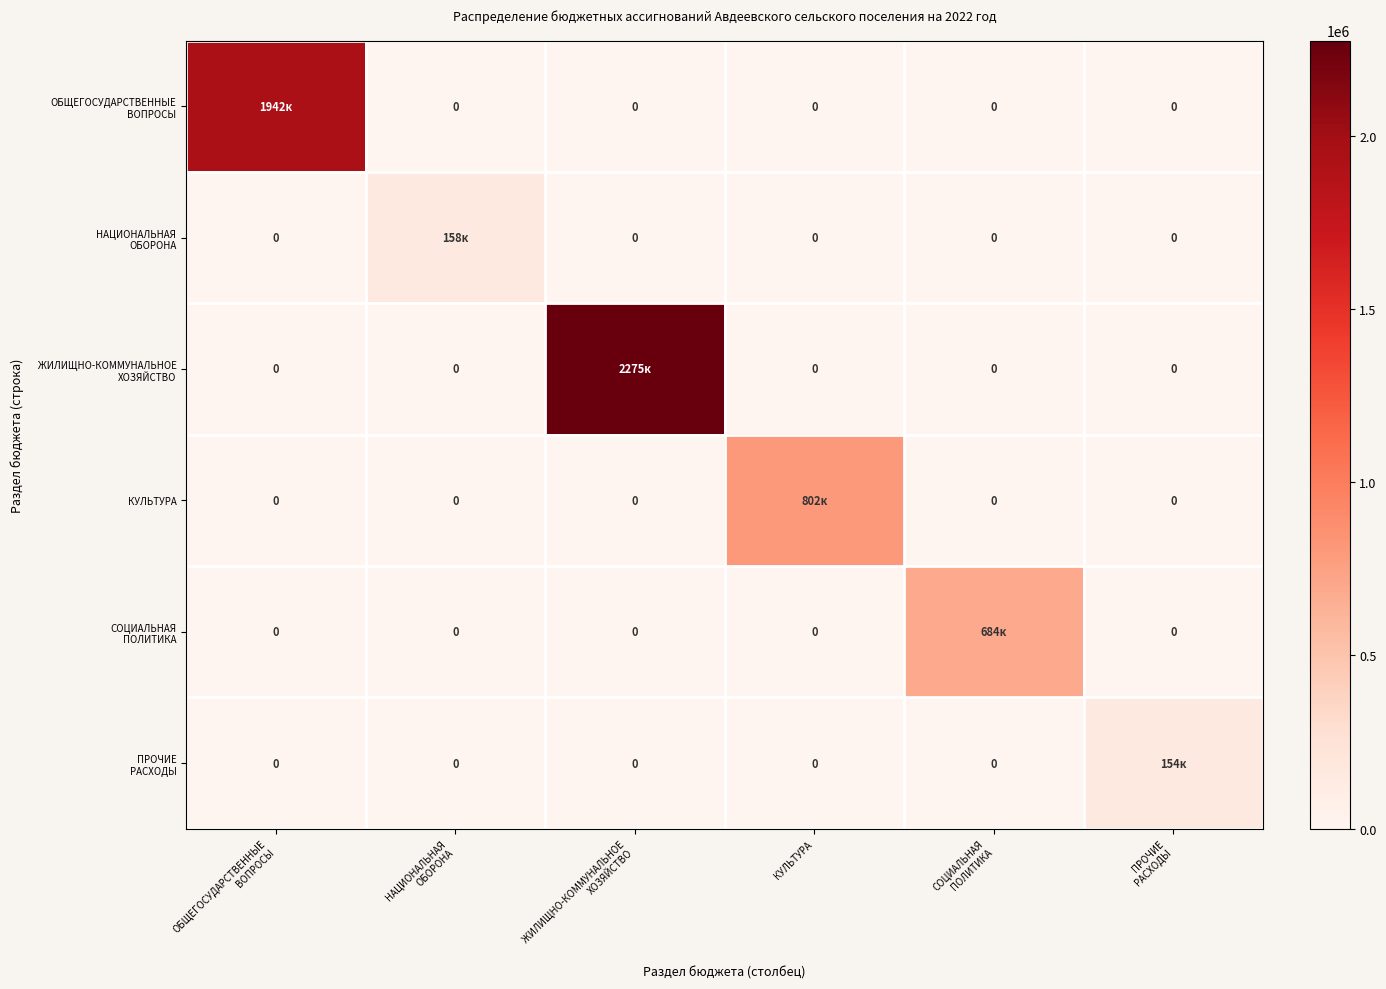

Where is ЖИЛИЩНО-КОММУНАЛЬНОЕ ХОЗЯЙСТВО nearest to the value 1137330?

ОБЩЕГОСУДАРСТВЕННЫЕ ВОПРОСЫ